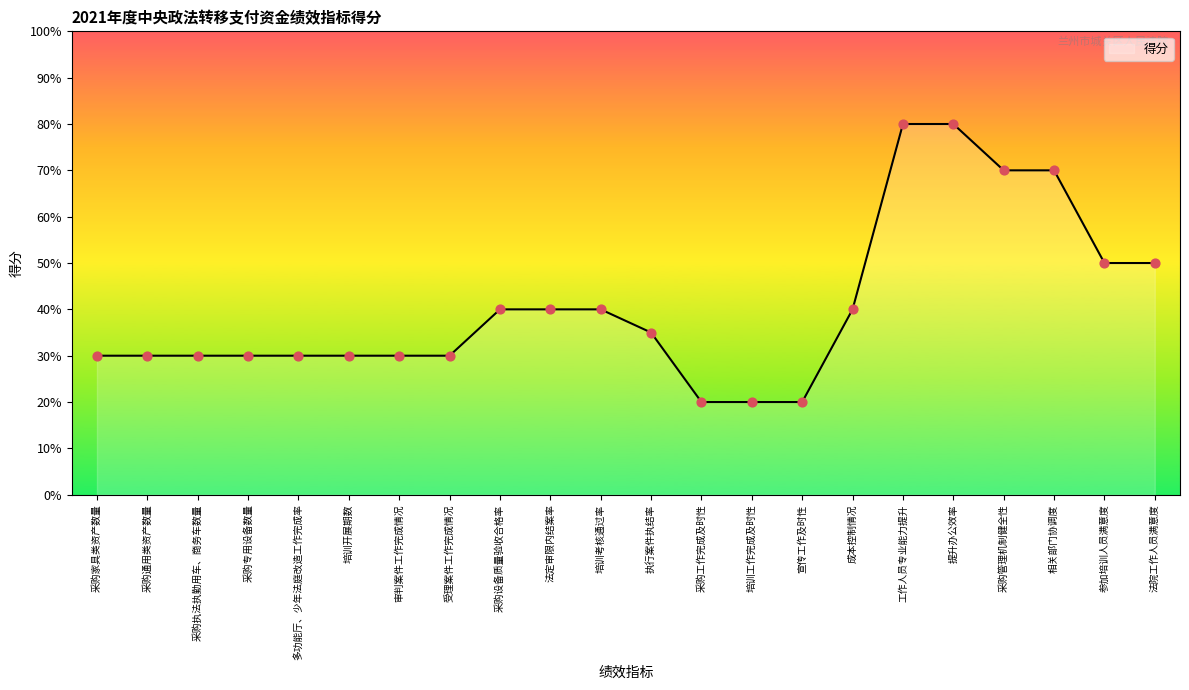

Approximately how many times larger is the value at 采购设备质量验收合格率 compared to 采购执法执勤用车、商务车数量?

1.3